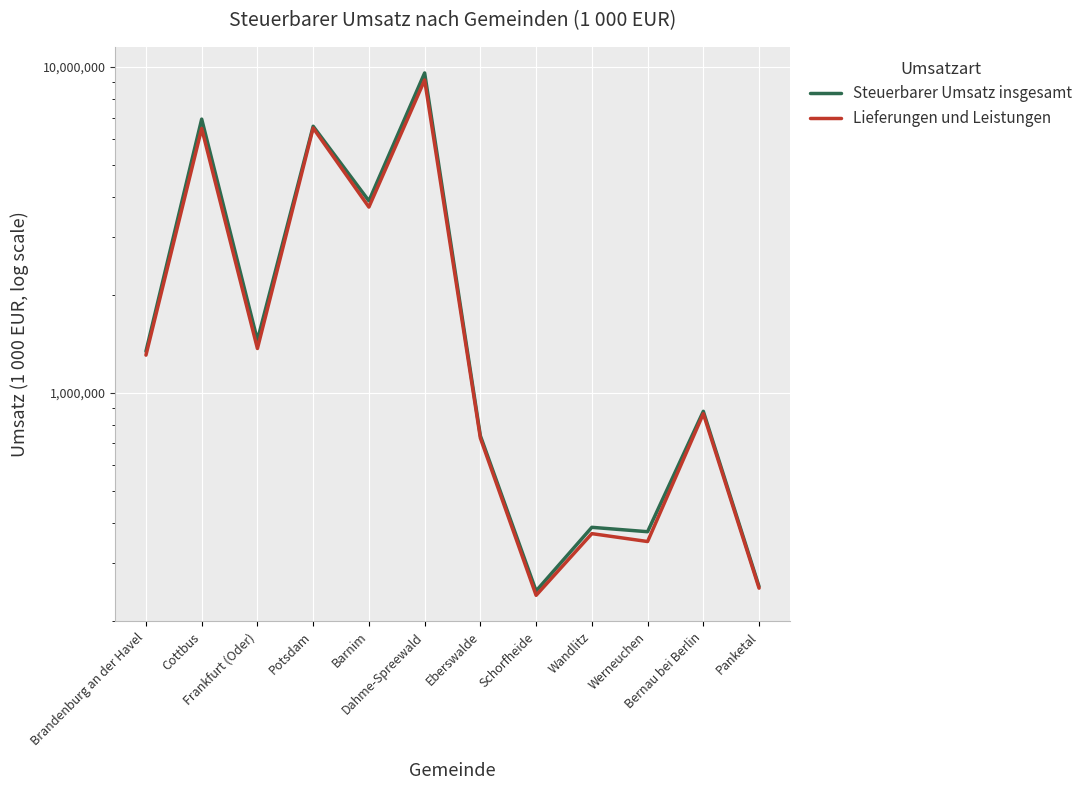

At which label is Steuerbarer Umsatz insgesamt closest to 4920755?

Barnim